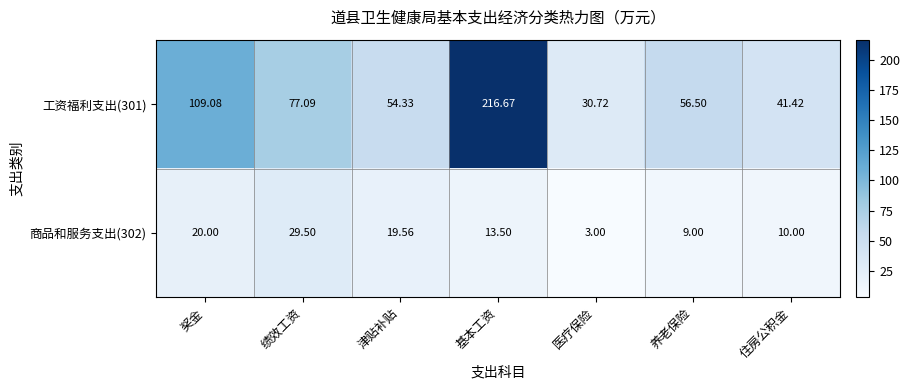

List the labels in order of 工资福利支出(301) value, largest first.

基本工资, 奖金, 绩效工资, 养老保险, 津贴补贴, 住房公积金, 医疗保险